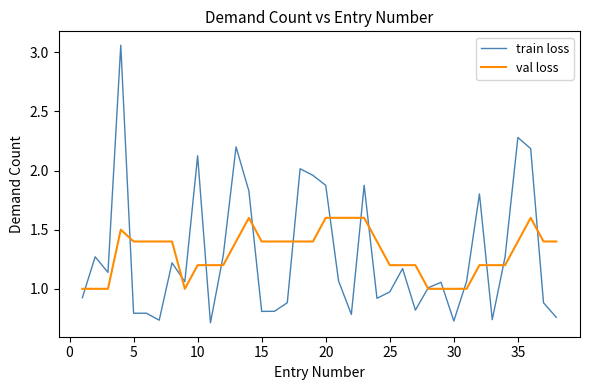

List the series in order of their peak value, highest first.

train loss, val loss